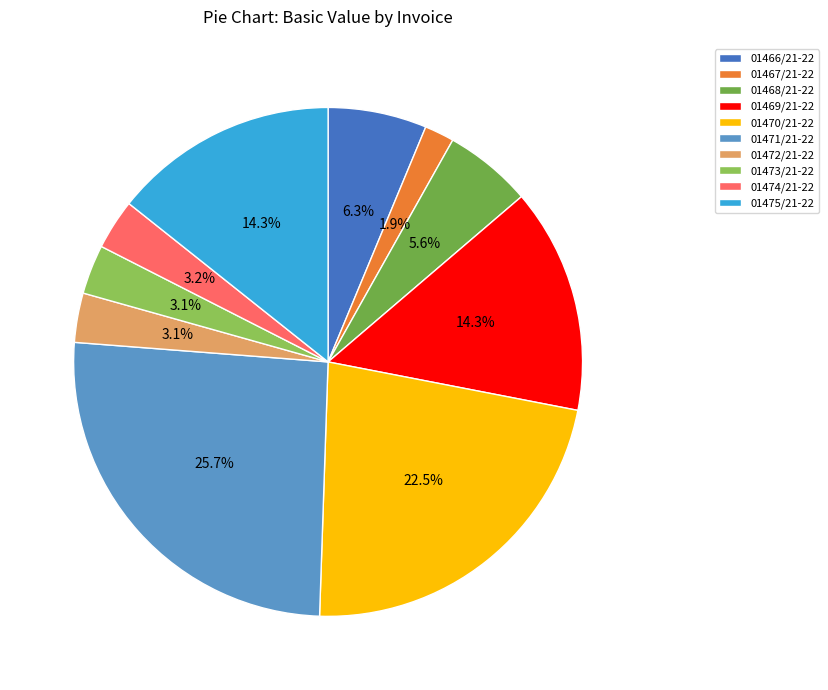

Rank the categories by value from lowest to highest.

01467/21-22, 01472/21-22, 01473/21-22, 01474/21-22, 01468/21-22, 01466/21-22, 01469/21-22, 01475/21-22, 01470/21-22, 01471/21-22